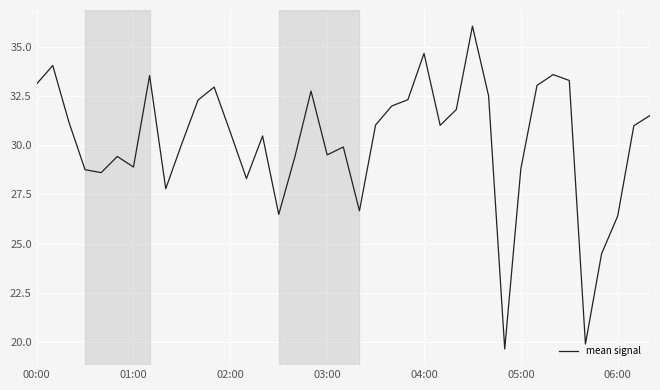

What is the greatest value displayed?

36.0